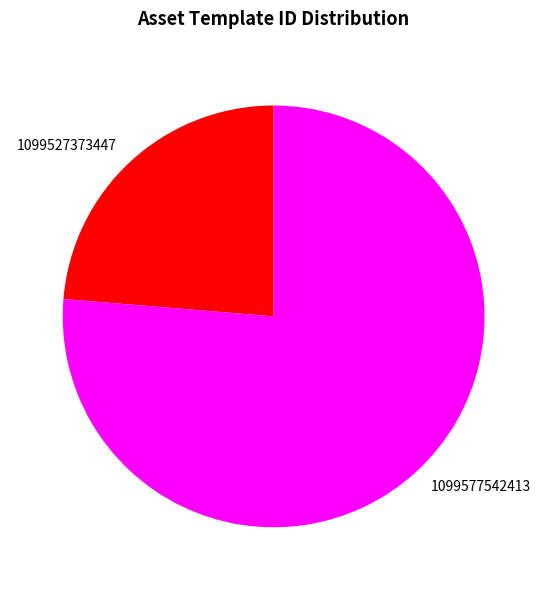

Combined, do 1099527373447 and 1099577542413 account for over 50%?

Yes